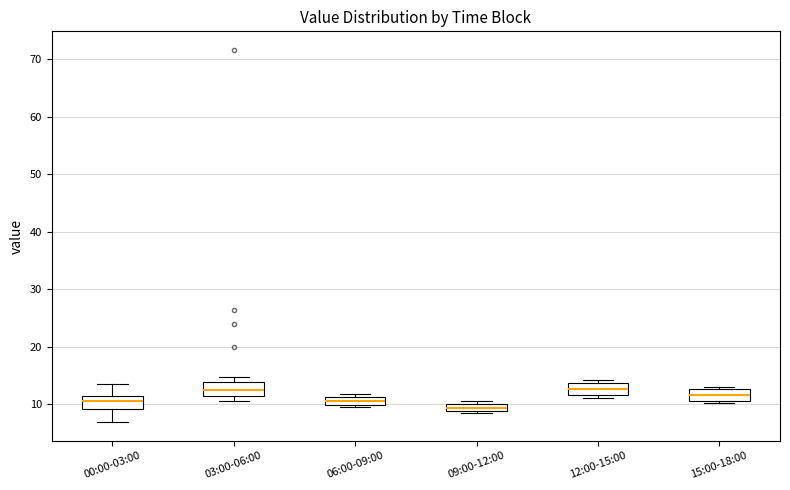

Where is the upper edge of the box for 06:00-09:00 on the y-axis? The values are not printed on the chart, so give them approximately, as read against the axis.

11